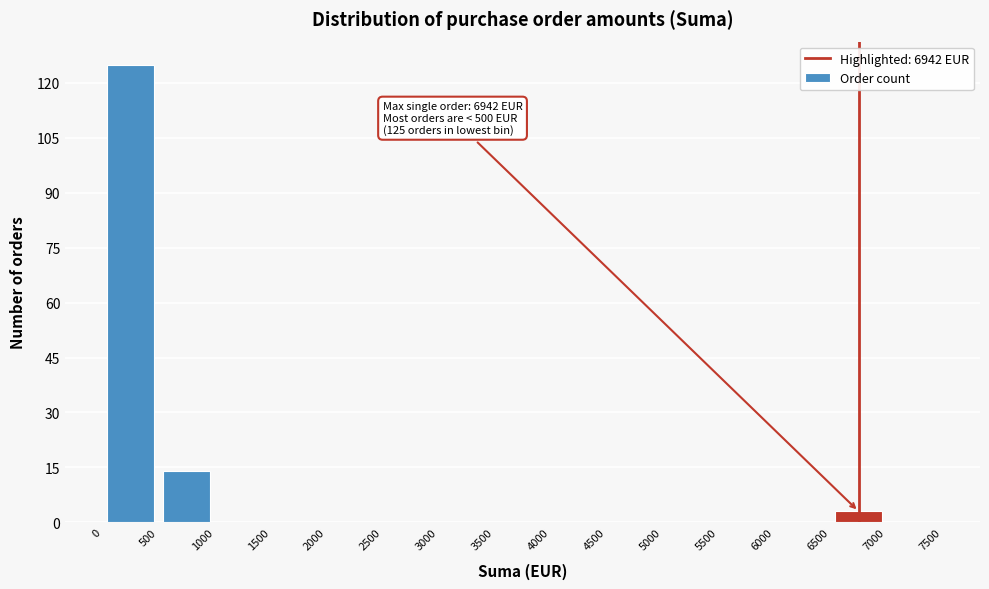

Which range on the x-axis has the tallest bar?

0 to 500